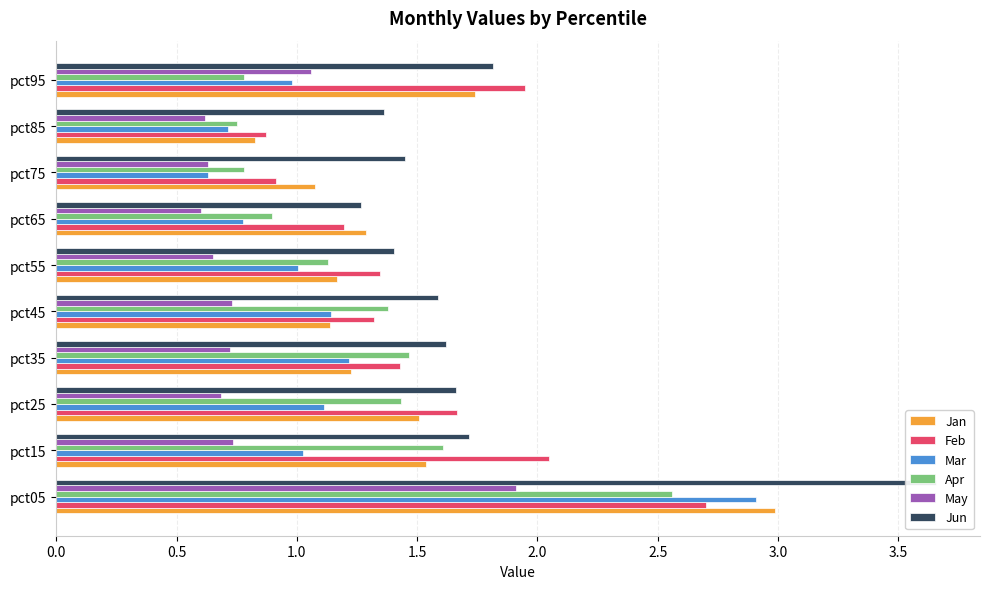

At pct05, list the series in order from smallest to largest.

May, Apr, Feb, Mar, Jan, Jun